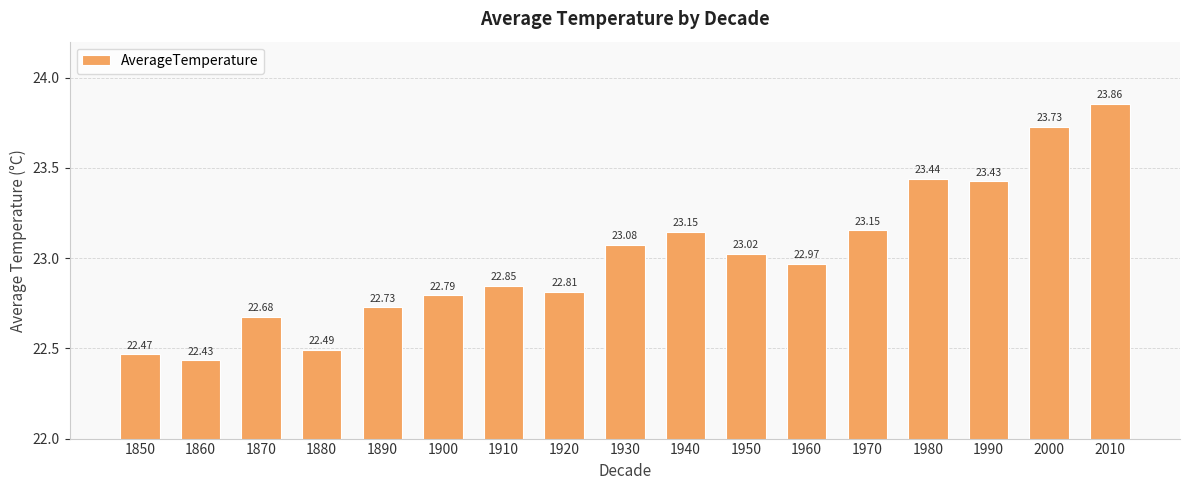

Which has a higher value, 1870 or 1850?

1870